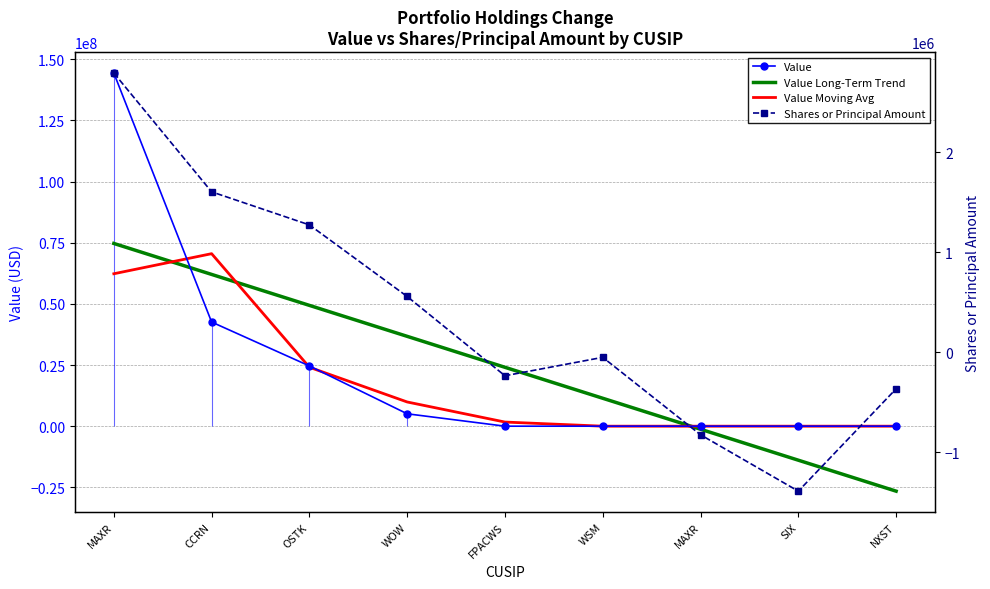

What are all the series names shown in the legend?

Value, Value Long-Term Trend, Value Moving Avg, Shares or Principal Amount